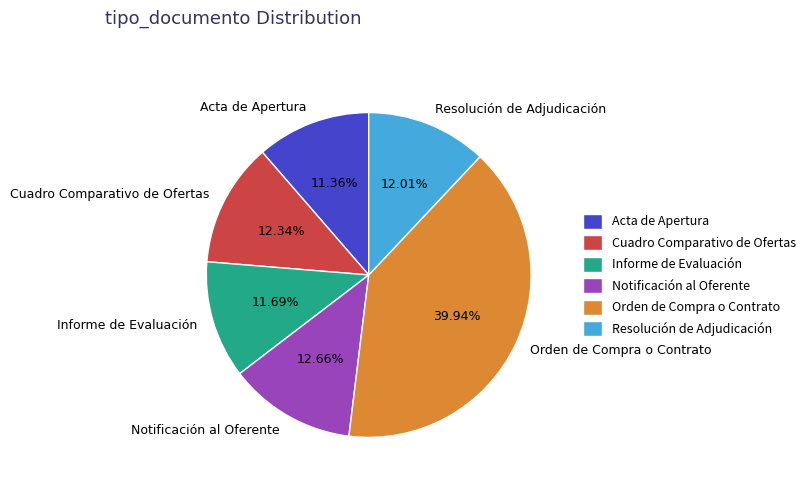

Does Informe de Evaluación represent more than half of the total?

No